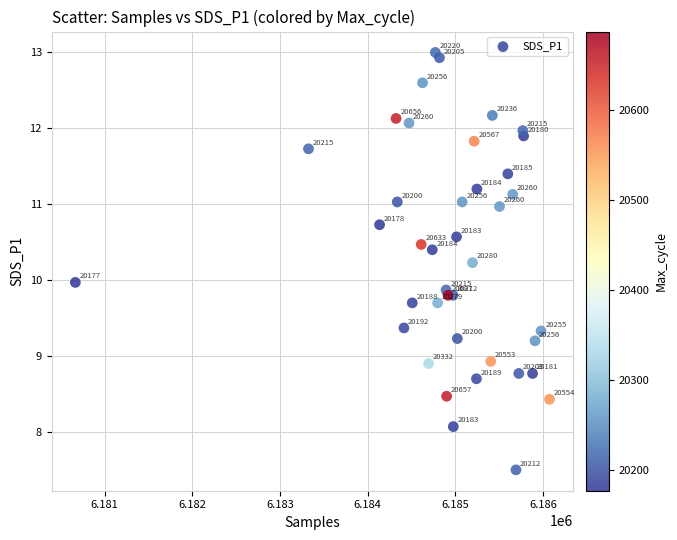

What Y value in the scatter plot is closest to 10?

10.0